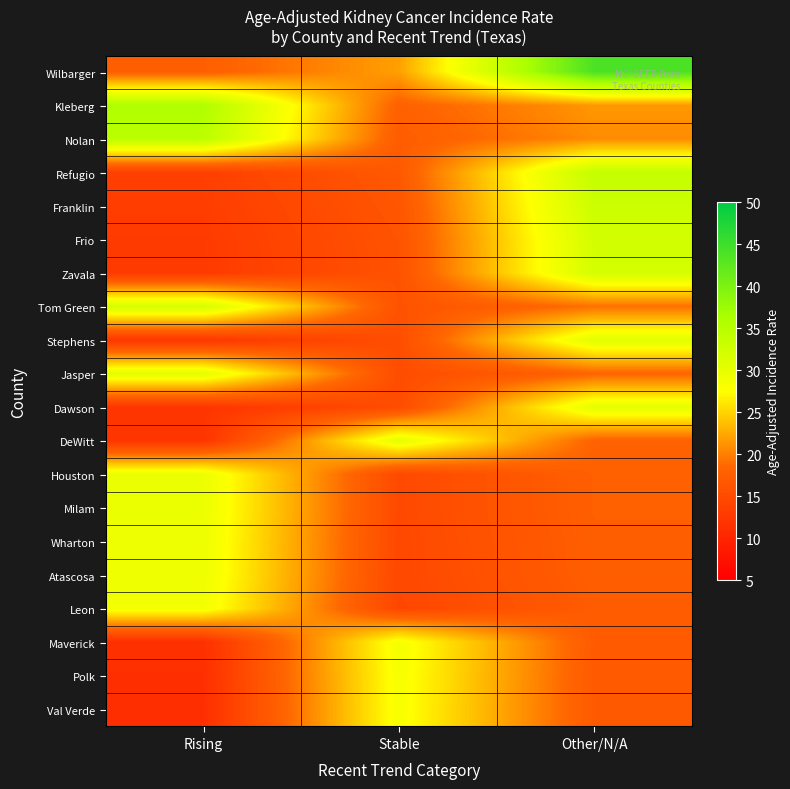

Which series has the largest range (max minus min)?

Wilbarger